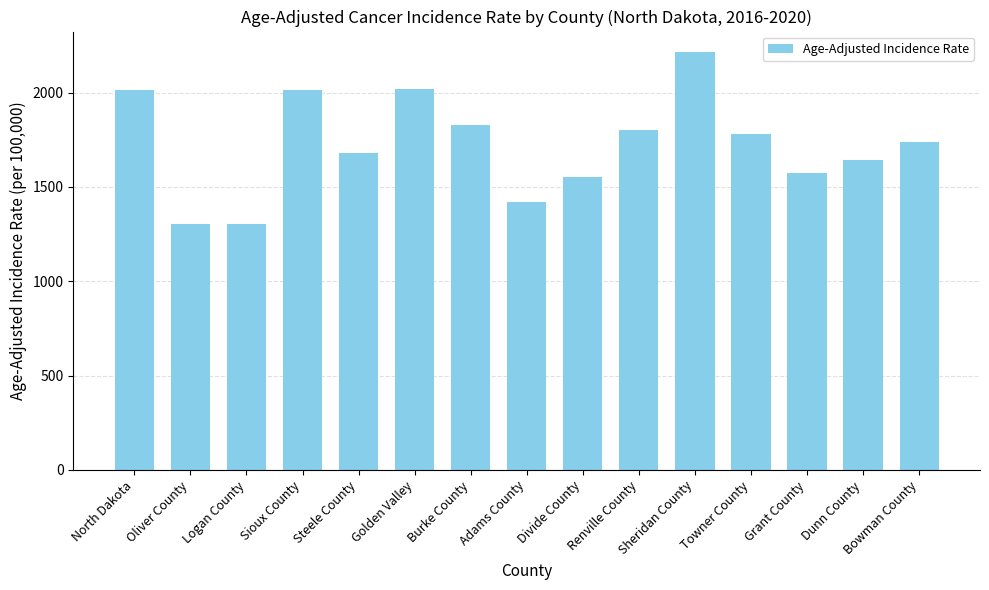

What is the minimum value shown in the chart?

1303.1